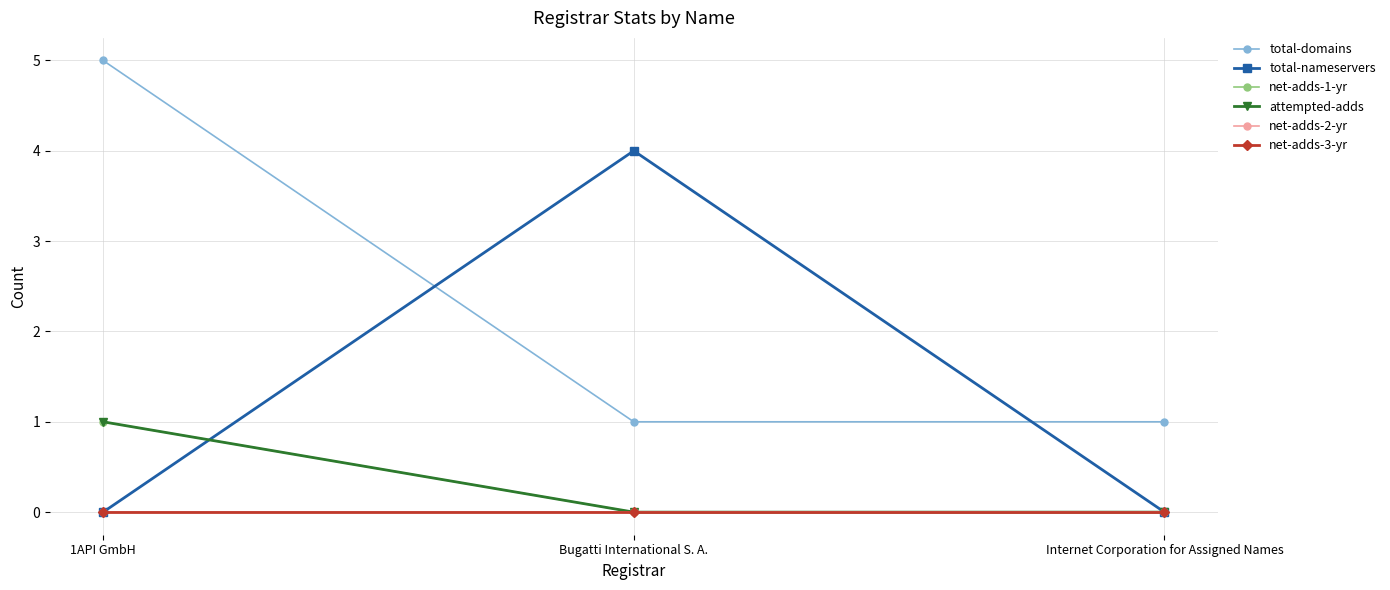

Reading left to right, extract all data points from this chart.

total-domains: 1API GmbH=5	Bugatti International S. A.=1	Internet Corporation for Assigned Names=1
total-nameservers: 1API GmbH=0	Bugatti International S. A.=4	Internet Corporation for Assigned Names=0
net-adds-1-yr: 1API GmbH=1	Bugatti International S. A.=0	Internet Corporation for Assigned Names=0
attempted-adds: 1API GmbH=1	Bugatti International S. A.=0	Internet Corporation for Assigned Names=0
net-adds-2-yr: 1API GmbH=0	Bugatti International S. A.=0	Internet Corporation for Assigned Names=0
net-adds-3-yr: 1API GmbH=0	Bugatti International S. A.=0	Internet Corporation for Assigned Names=0